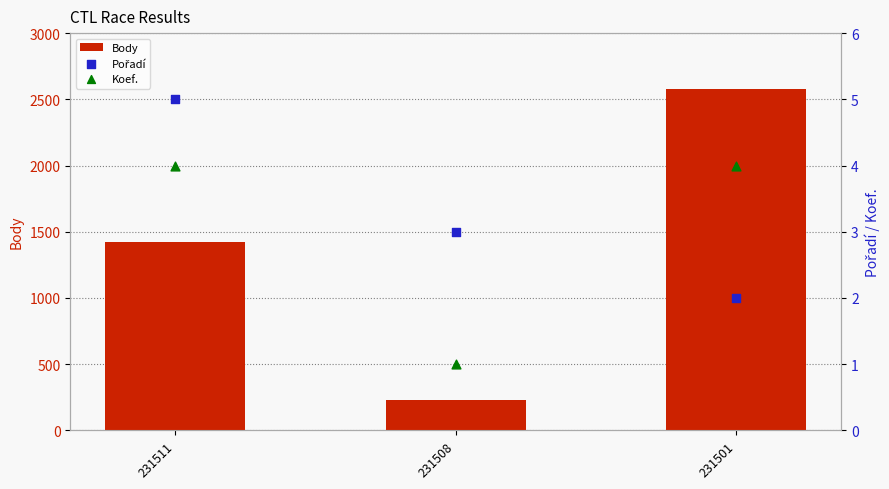

At how many categories does at least one series exceed 2196?

1